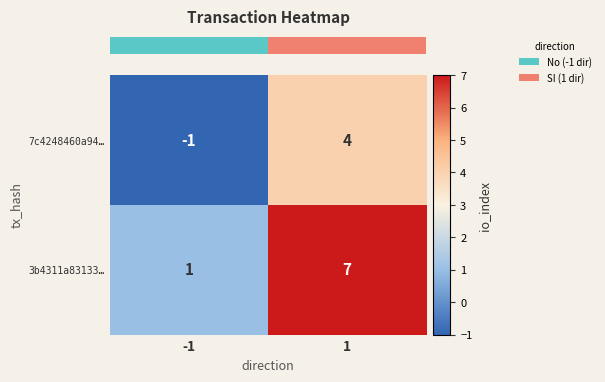

List the series in order of their peak value, lowest first.

7c4248460a94…, 3b4311a83133…